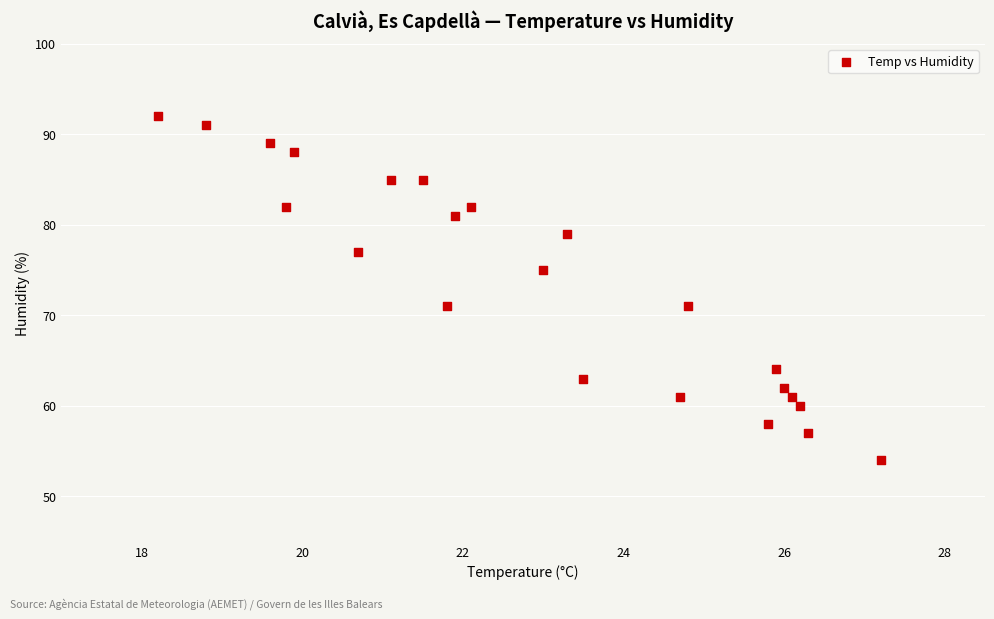

What is the range of Y values (max minus min)?

38